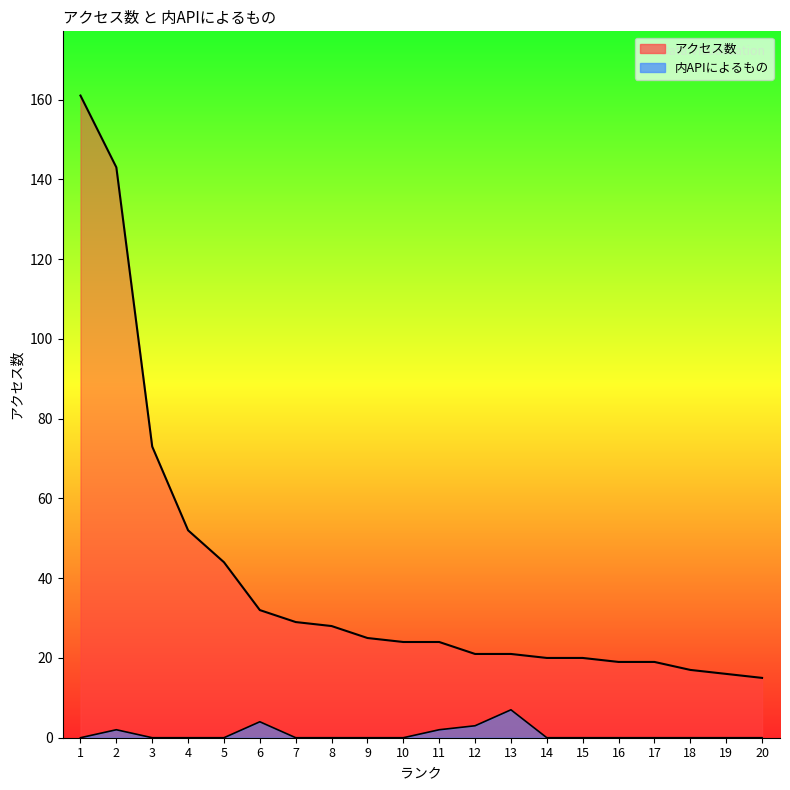

What is the difference between the second highest and minimum values in the 内APIによるもの series?

4